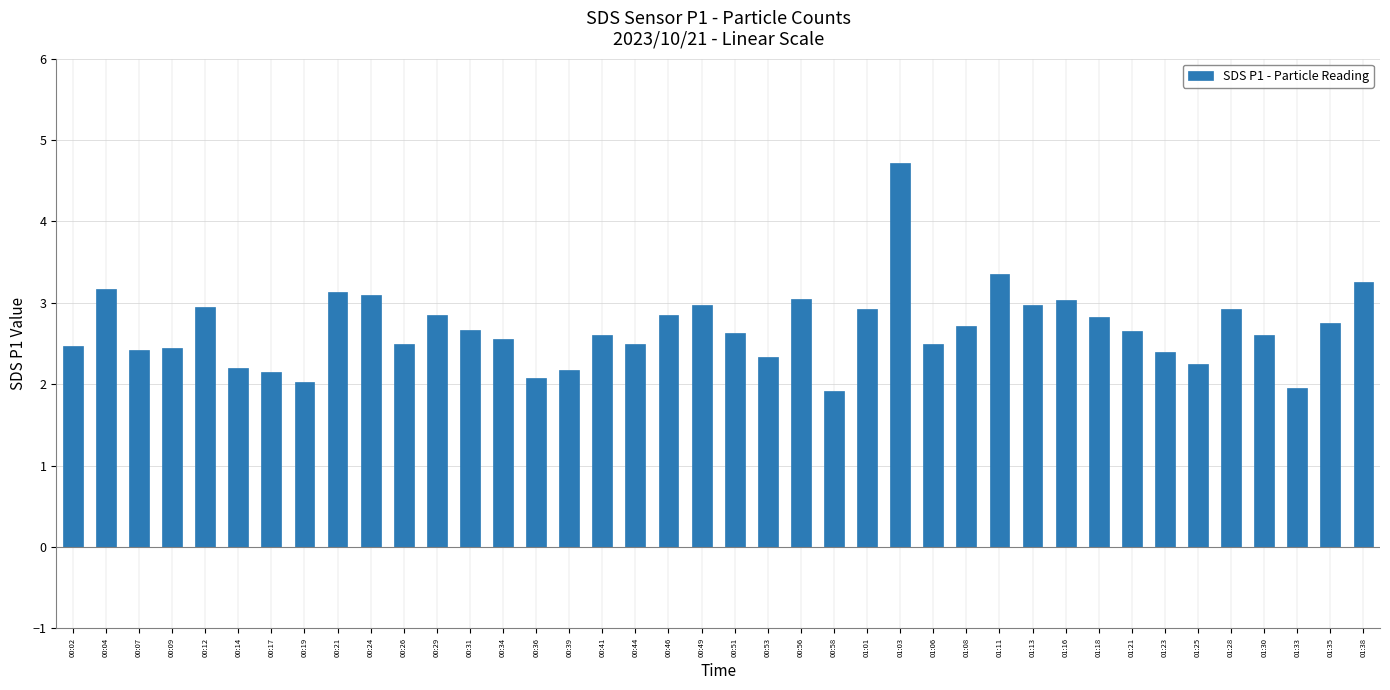

How many bars are there in total?

40